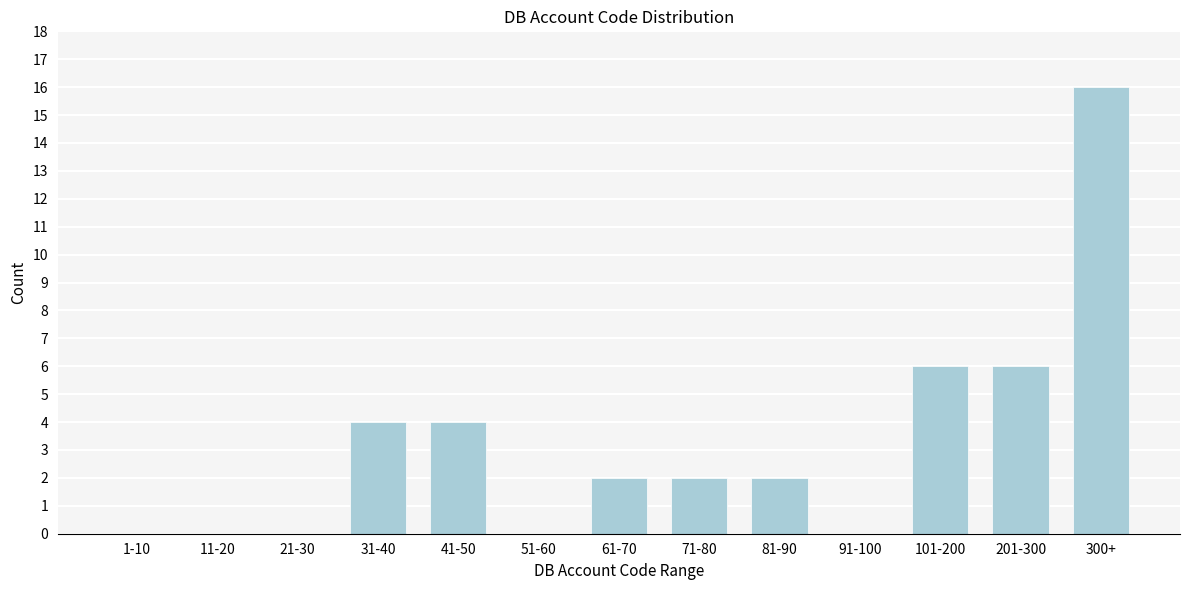

Reading left to right, what are all the values shown in this chart?

1-10=0	11-20=0	21-30=0	31-40=4	41-50=4	51-60=0	61-70=2	71-80=2	81-90=2	91-100=0	101-200=6	201-300=6	300+=16